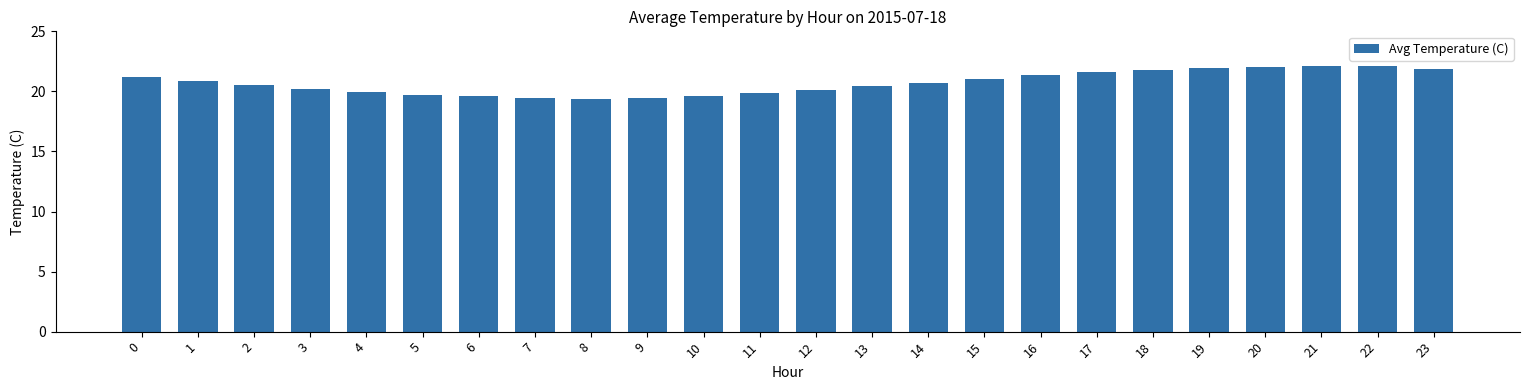

What is the average value?

20.7